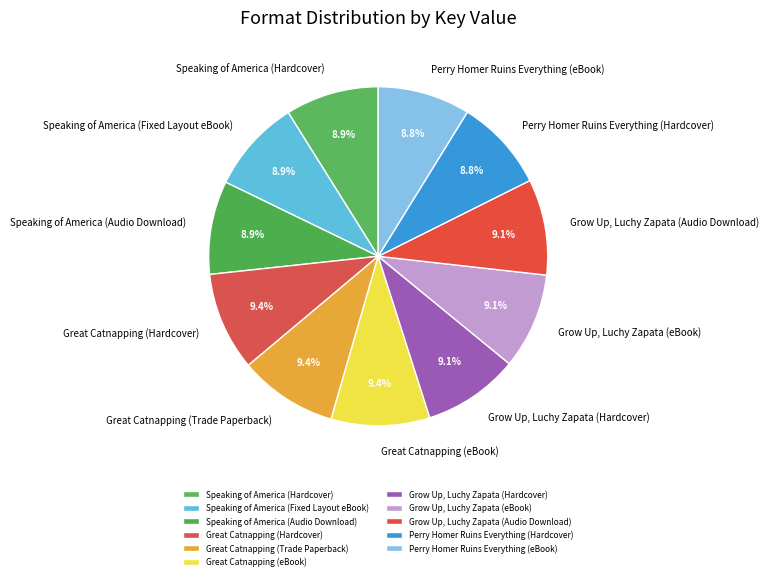

What is the ratio of the value at Great Catnapping (Hardcover) to the value at Speaking of America (Audio Download)?

1.1